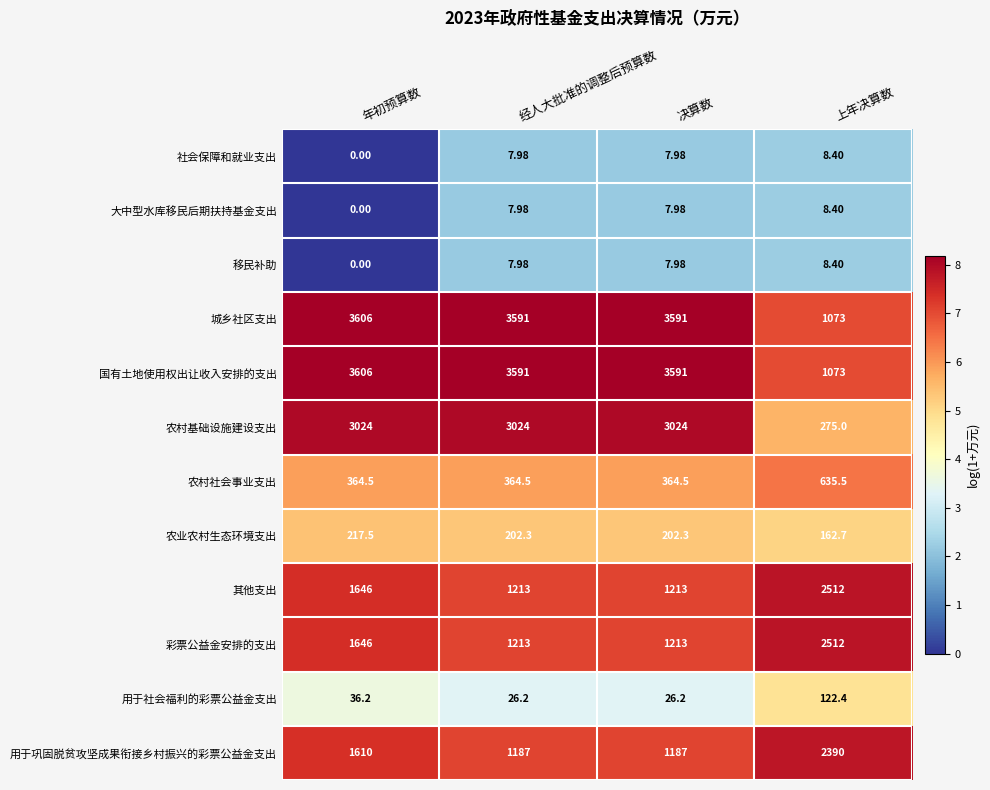

Which category has the highest value across all series?

年初预算数